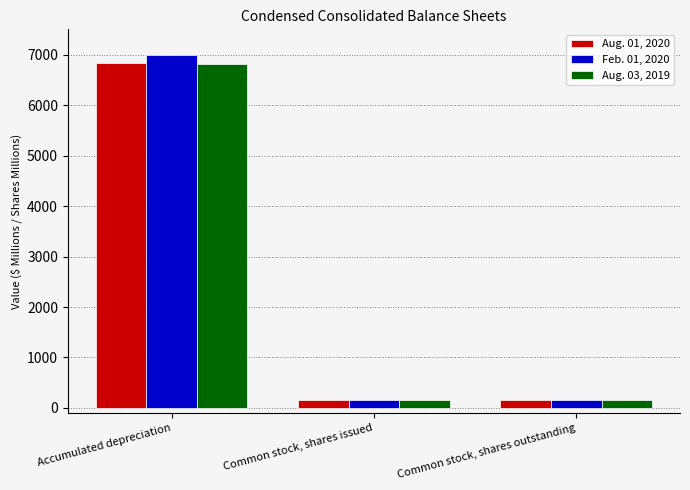

How many bars are there in total?

9